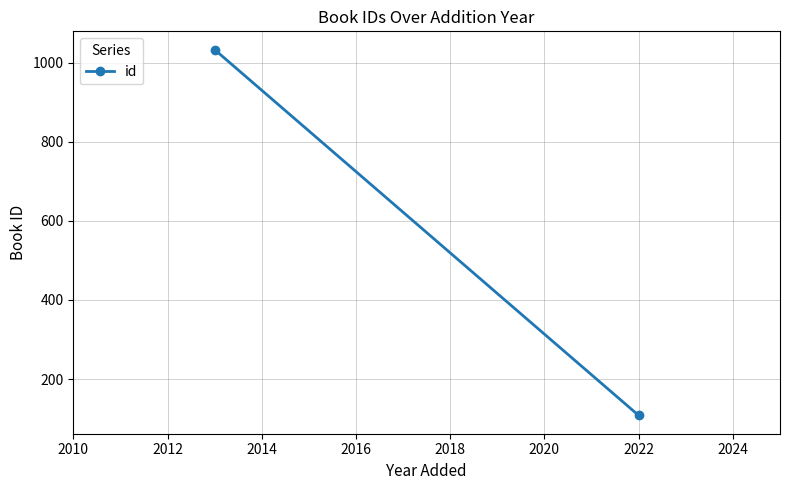

How many values are between 108 and 1033?

2